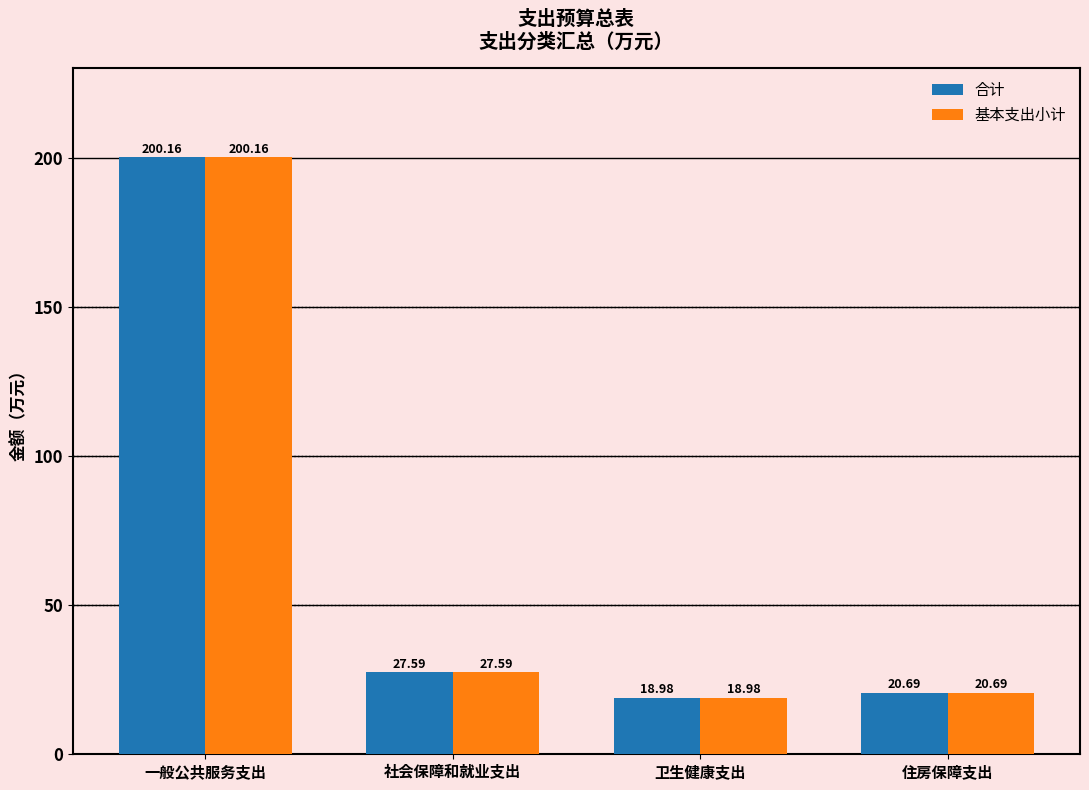

What is the maximum value shown in the chart?

200.2